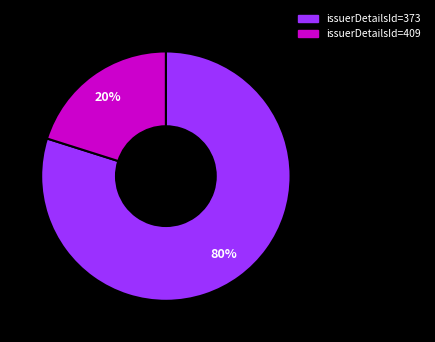

To the nearest percent, what portion does issuerDetailsId=409 represent?

20%